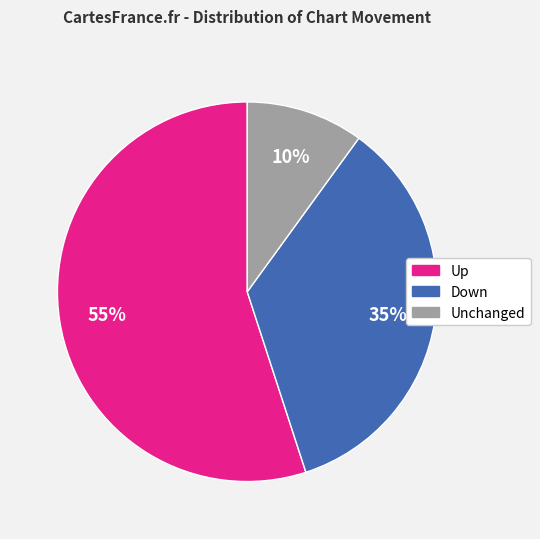

Is the sum of Down and Unchanged greater than half?

No